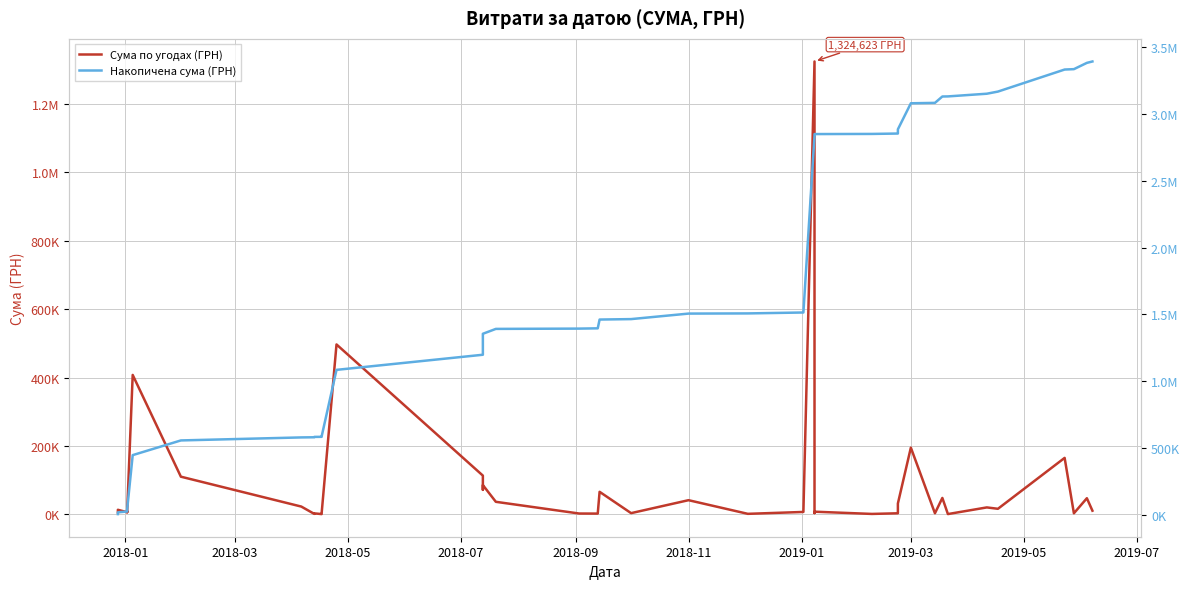

Reading right to left, what are all the values shown in this chart?

Сума по угодах (ГРН): 10500.0	46980.0	2898.0	165000.0	16053.9	20108.2	648.0	47800.0	2975.0	194967.8	31578.0	2939.9	1051.9	7602.0	3560.8	1324623.0	6863.2	1320.0	41250.0	3351.6	65760.0	2030.0	2220.0	36500.0	85497.0	71503.9	113150.0	496835.0	4470.0	577.0	2701.0	1162.7	22584.7	110000.0	407637.0	5916.0	8683.0	6049.8	13153.0	5580.0
Накопичена сума (ГРН): 3394081.1	3383581.1	3336601.1	3333703.1	3168703.1	3152649.2	3132541.0	3131893.0	3084093.0	3081118.0	2886150.2	2854572.3	2851632.4	2850580.5	2842978.5	2839417.7	1514794.7	1507931.5	1506611.5	1465361.5	1462010.0	1396250.0	1394220.0	1392000.0	1355500.0	1270003.0	1198499.1	1085349.1	588514.1	584044.1	583467.1	580766.1	579603.4	557018.8	447018.8	39381.8	33465.8	24782.8	18733.0	5580.0